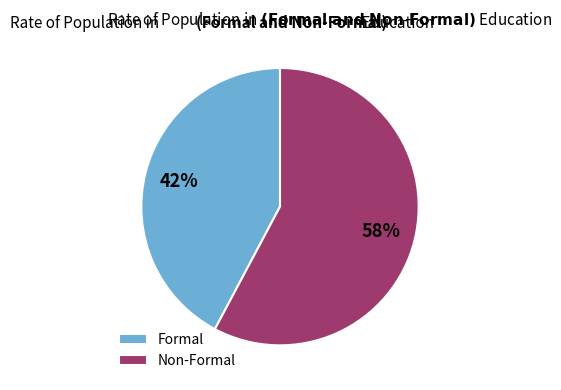

True or false: Formal accounts for 52% of the total.

False